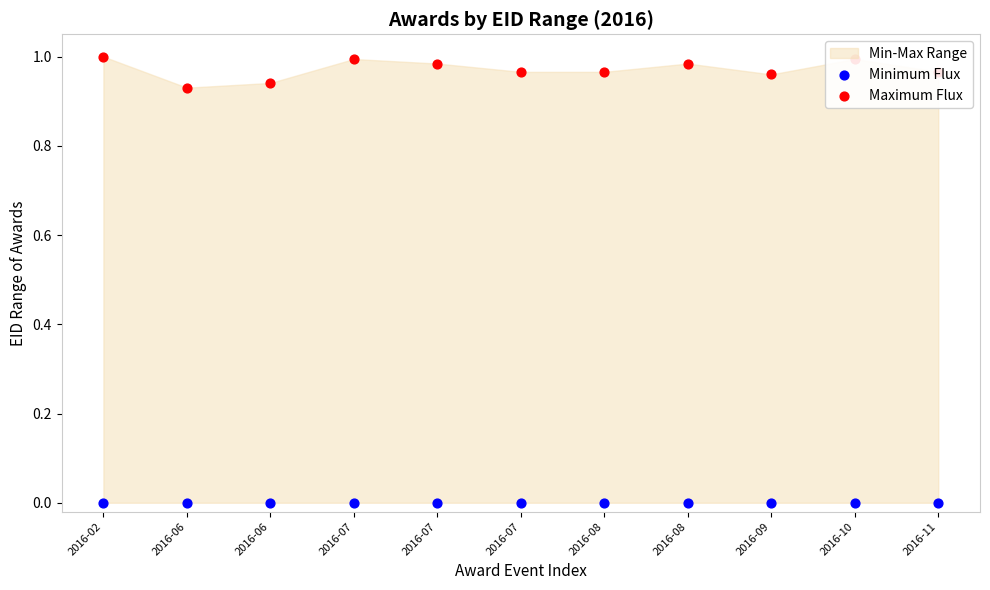

At how many categories does at least one series exceed 0?

11